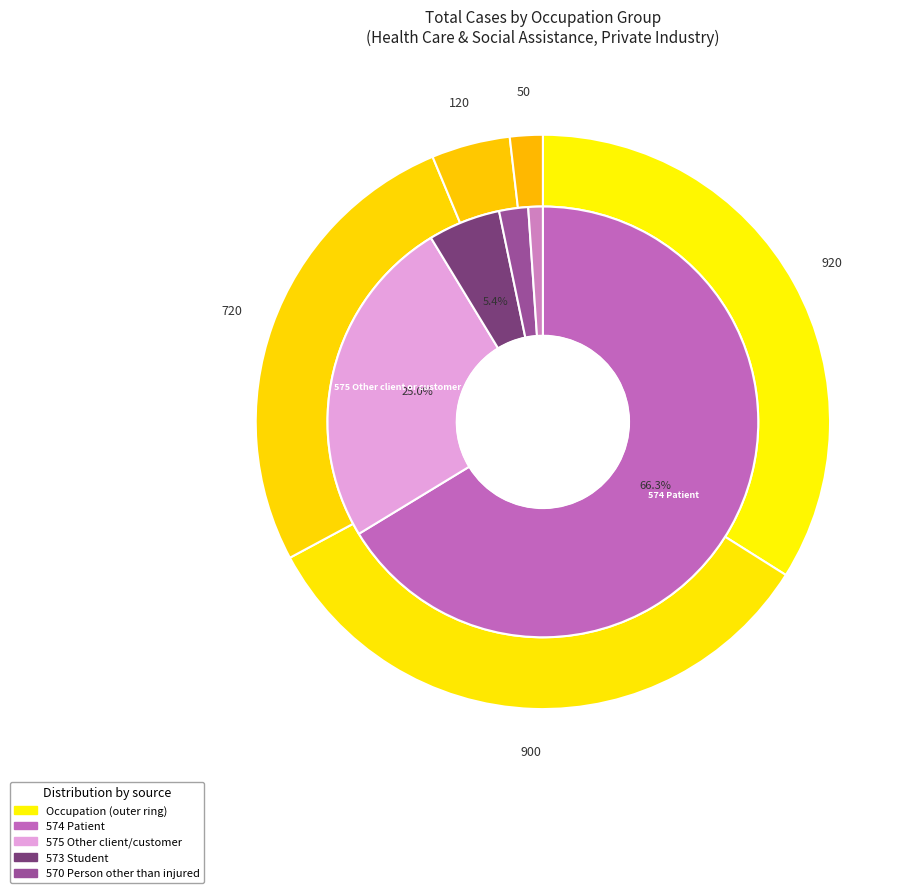

How many slices are in this pie chart?

6